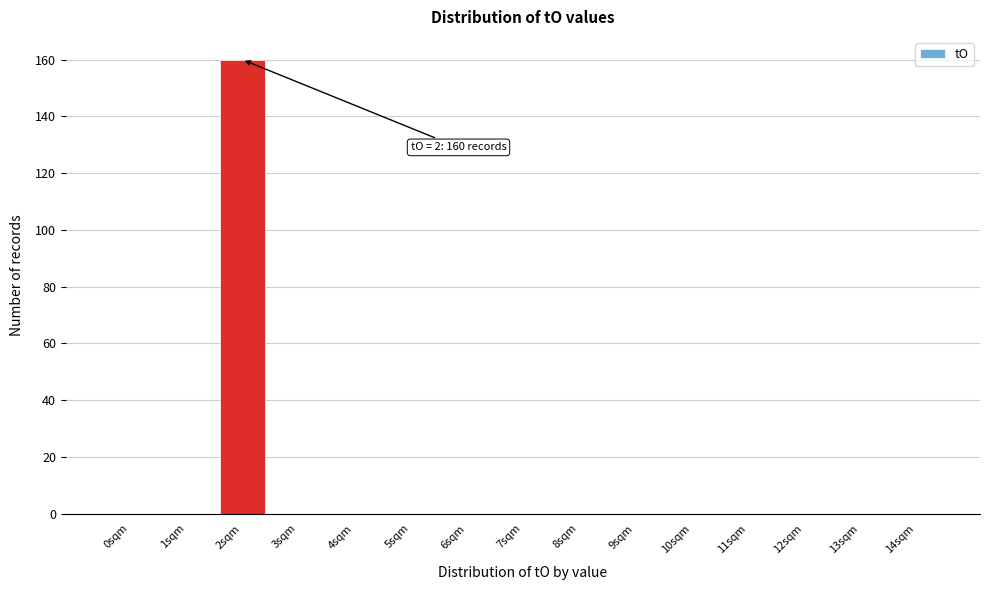

Reading left to right, list all the values displayed in this chart.

0sqm=0	1sqm=0	2sqm=160	3sqm=0	4sqm=0	5sqm=0	6sqm=0	7sqm=0	8sqm=0	9sqm=0	10sqm=0	11sqm=0	12sqm=0	13sqm=0	14sqm=0